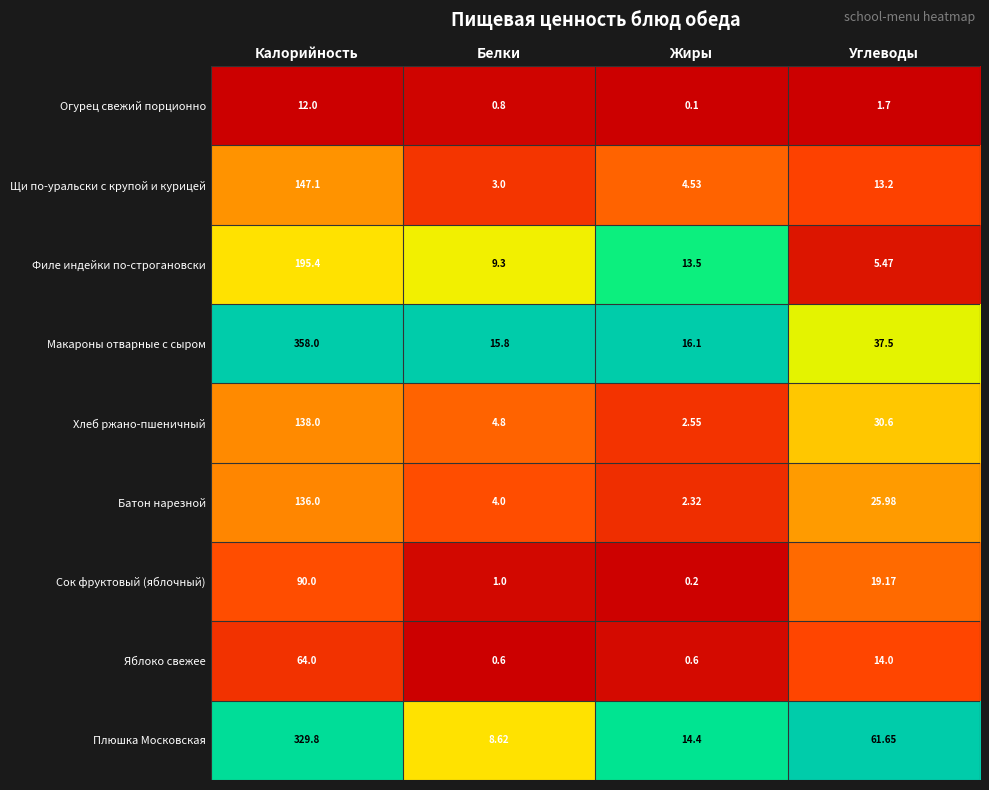

At how many categories does at least one series exceed 0?

4